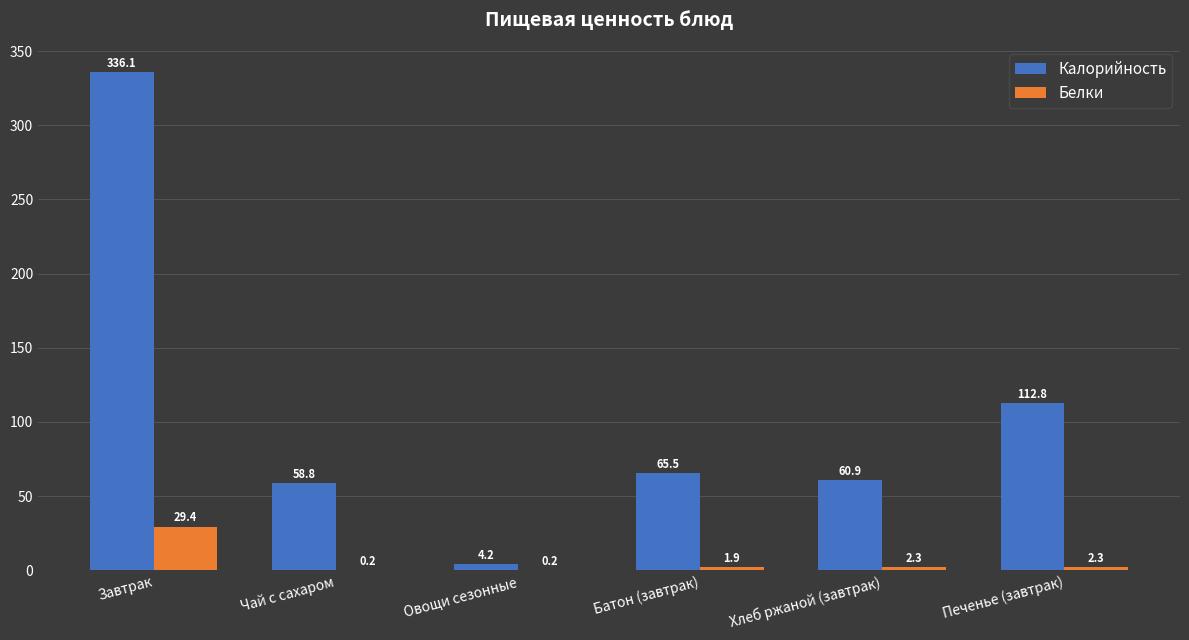

Count the number of categories in the chart.

6